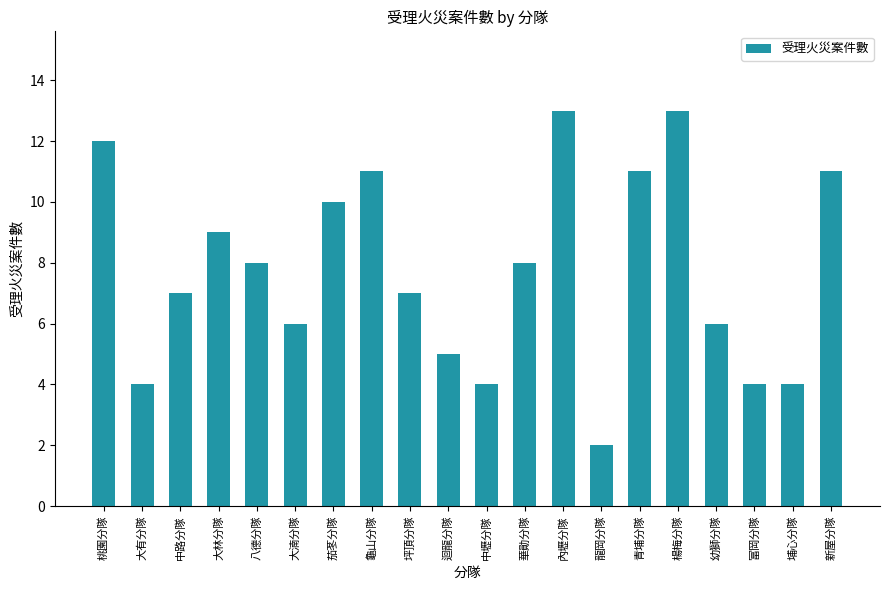

How many data points are less than 8?

10